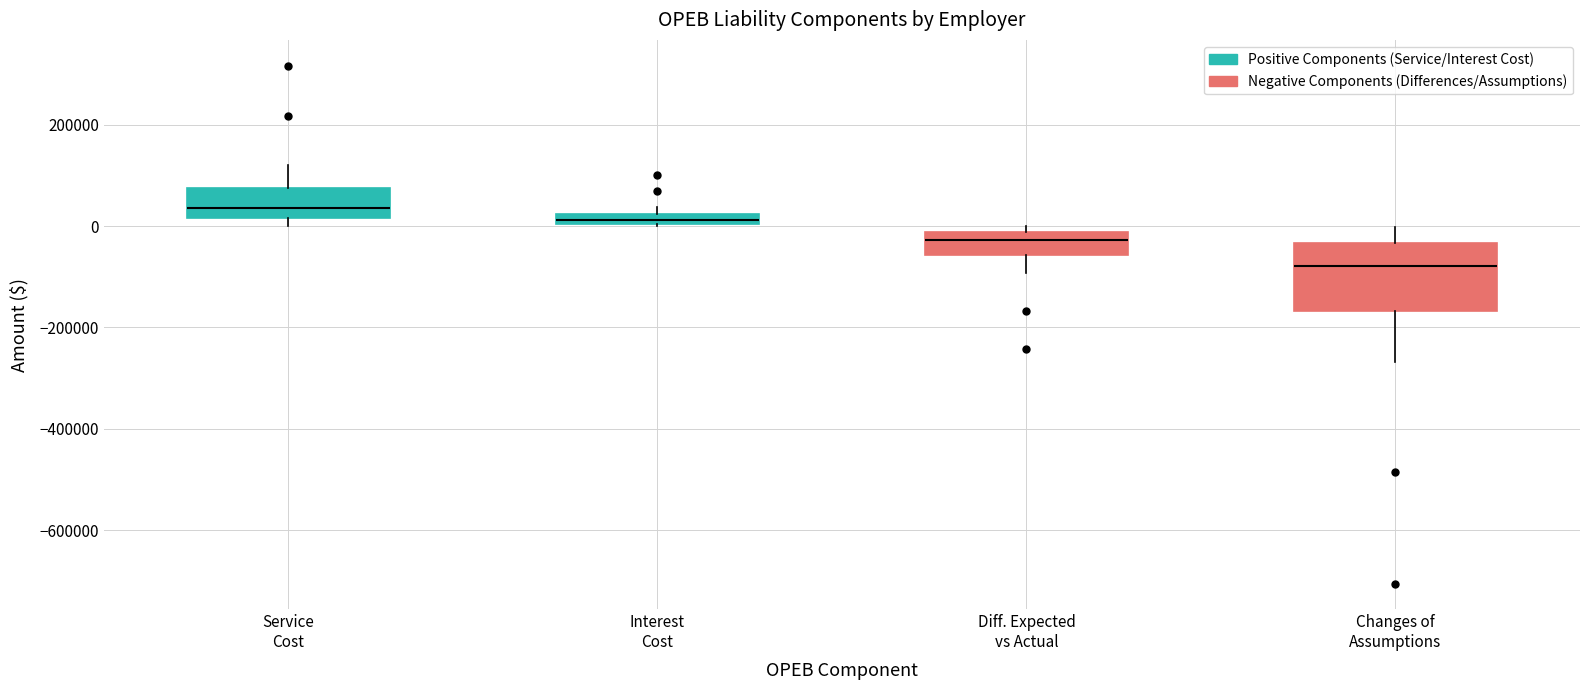

Where is the upper edge of the box for Changes of Assumptions on the y-axis? The values are not printed on the chart, so give them approximately, as read against the axis.

-40000